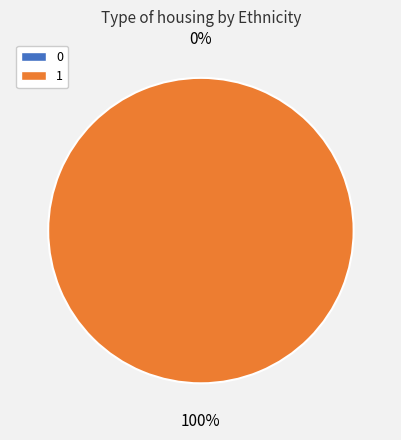

To the nearest percent, what is the difference between the 2 and 1 slice percentages?

100%